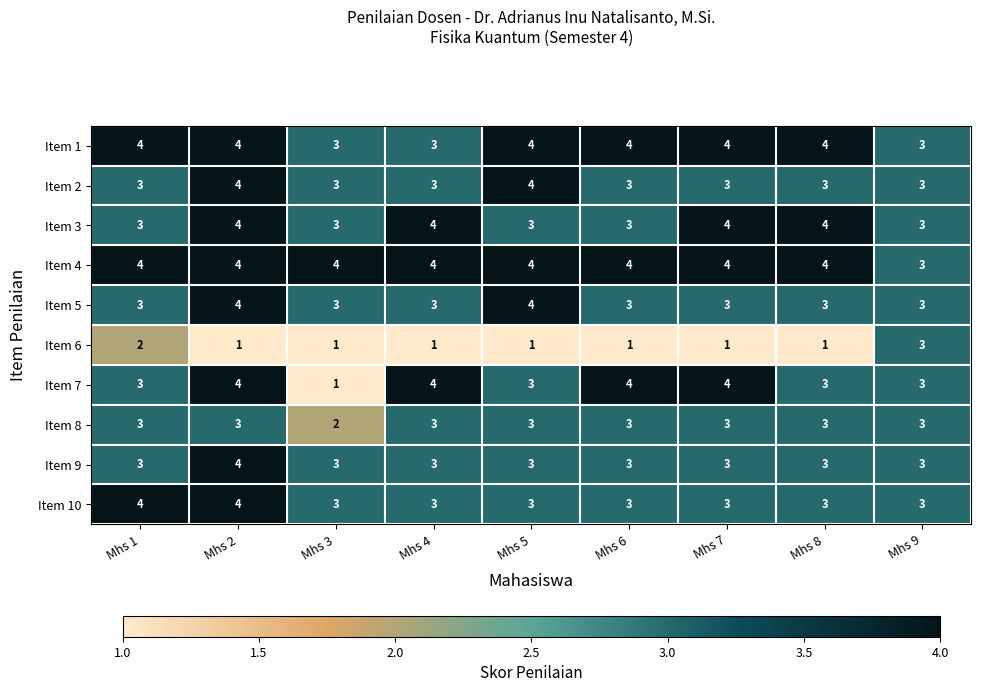

At which category is the sum across all series the highest?

Mhs 2